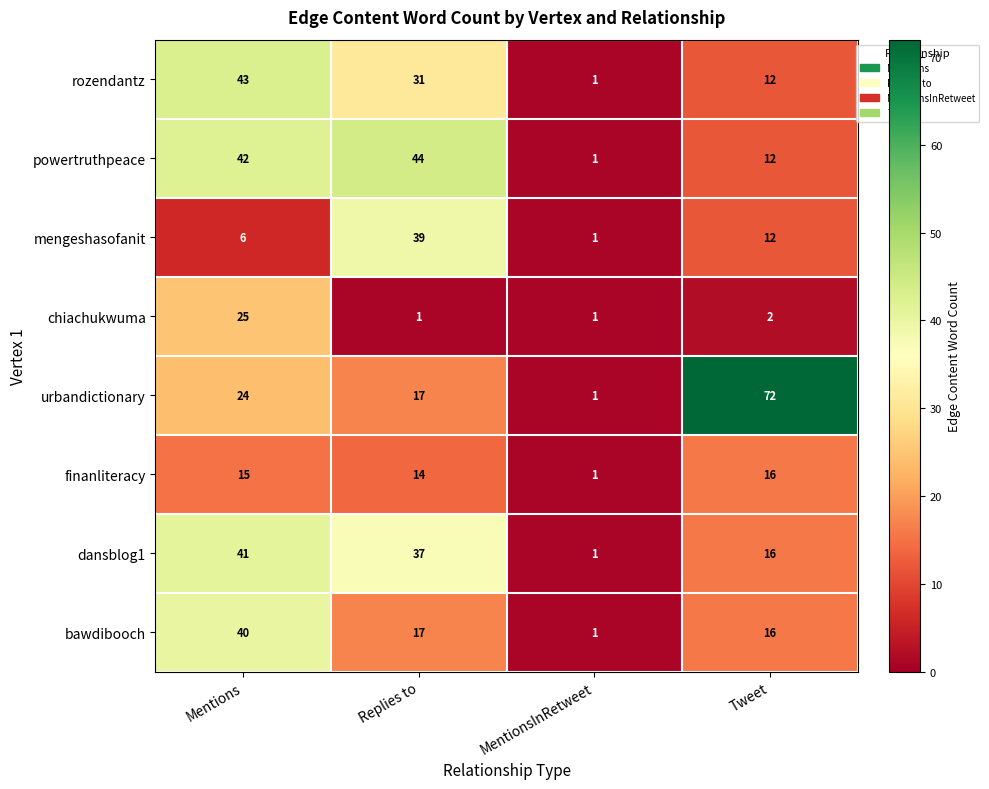

What is the difference between the highest and lowest values at Tweet?

70